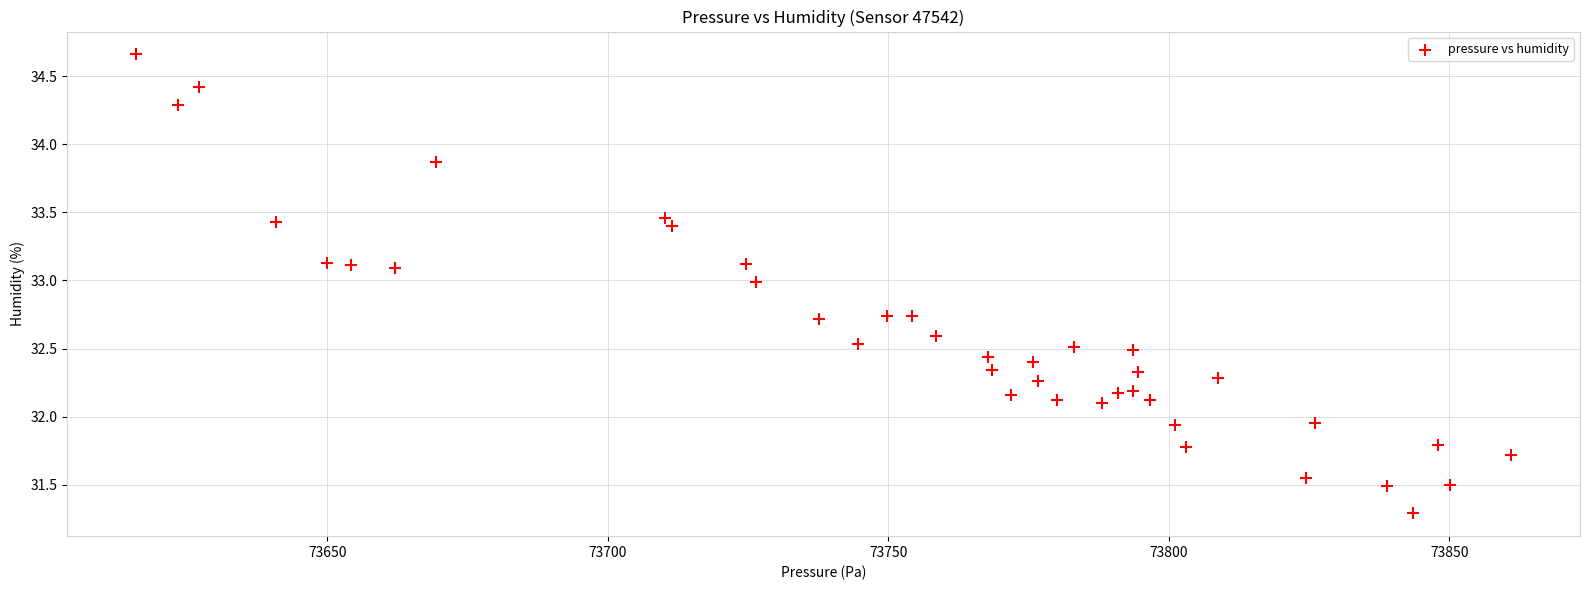

What is the range of Y values (max minus min)?

3.4